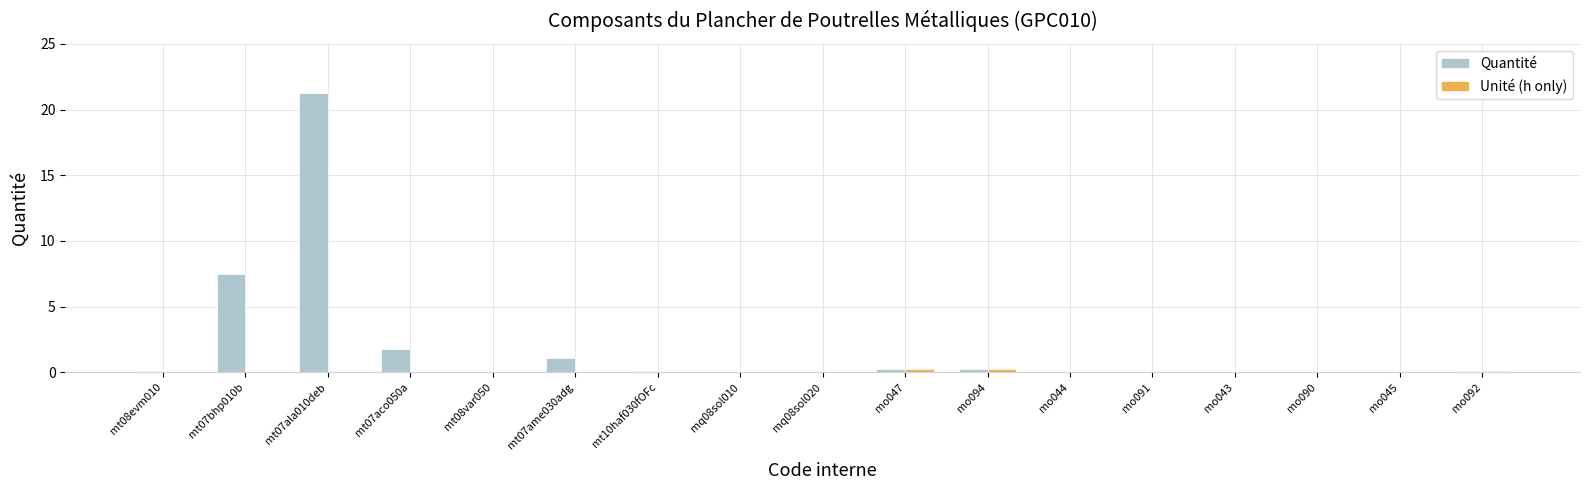

What is the greatest value displayed?

21.3